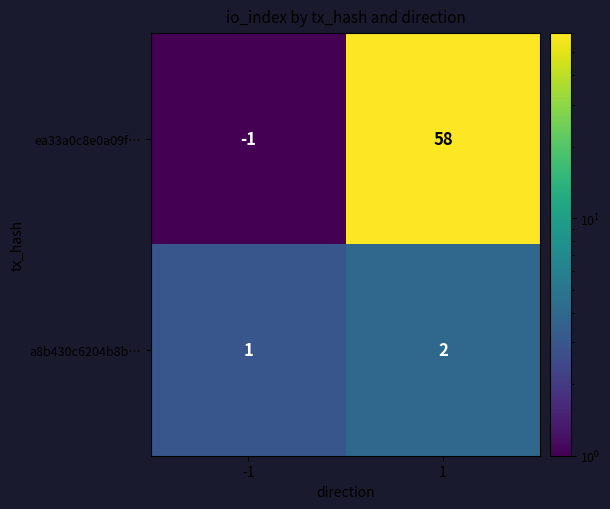

Reading left to right, extract all data points from this chart.

ea33a0c8e0a09f…: -1=-1	1=58
a8b430c6204b8b…: -1=1	1=2